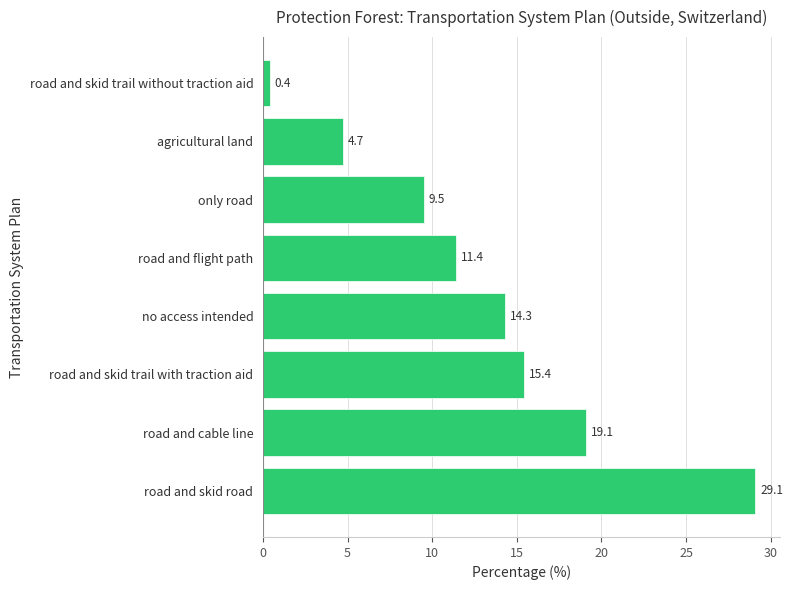

What is the change in value from road and skid road to road and cable line?

-10.0